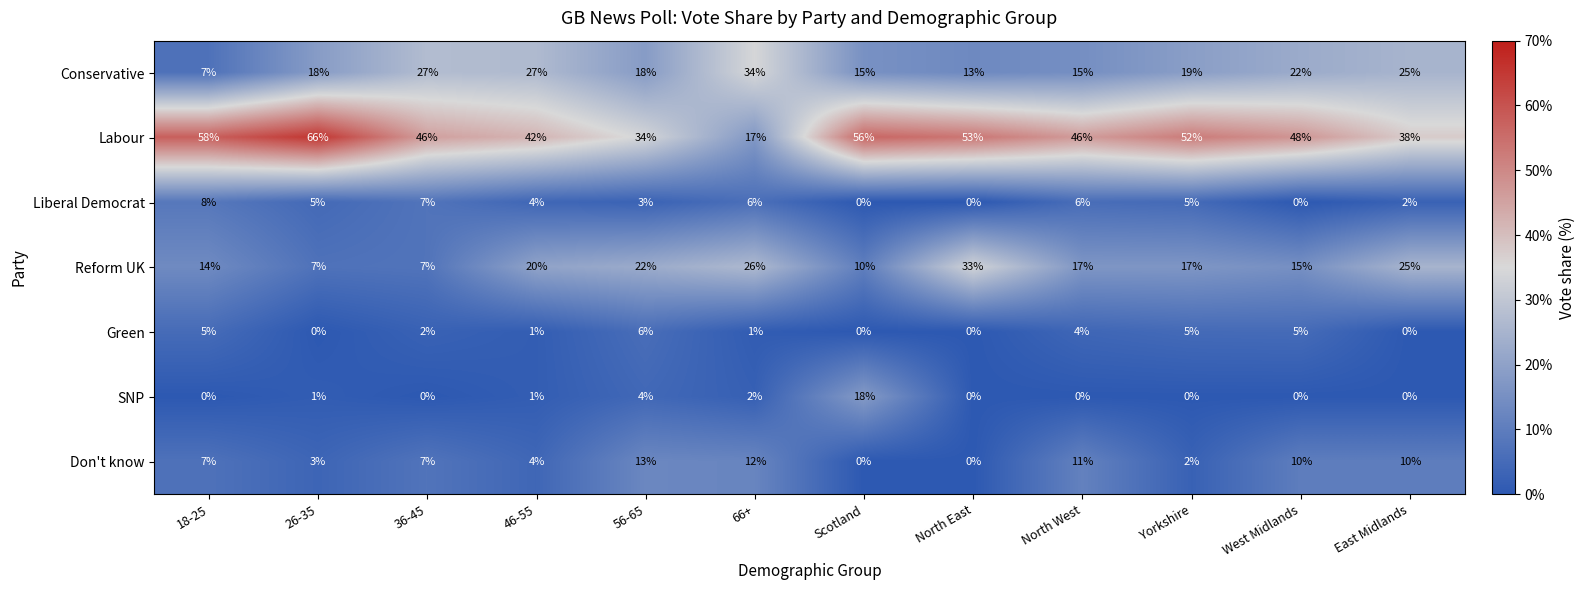

What is the total value across all series at West Midlands?

100